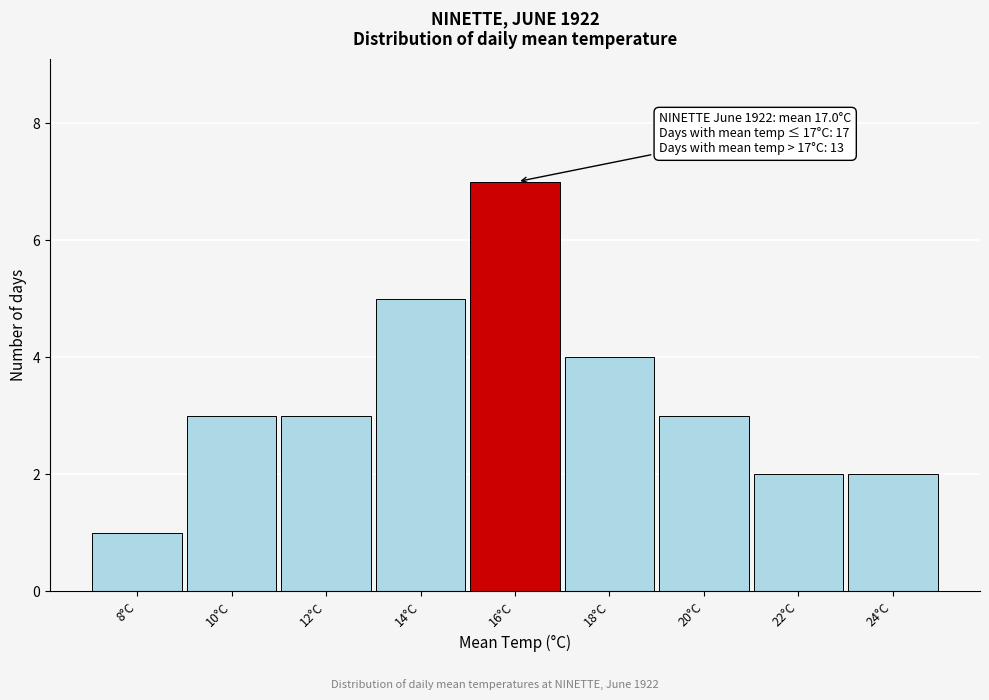

Reading left to right, list all the values displayed in this chart.

1	3	3	5	7	4	3	2	2